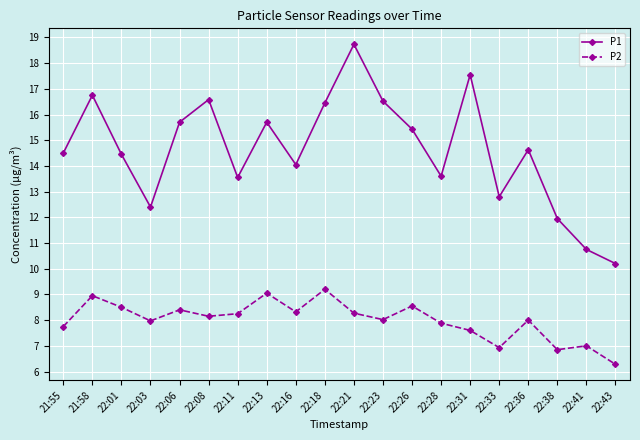

Is the value of P2 at 22:01 greater than the value of P1 at 22:41?

No